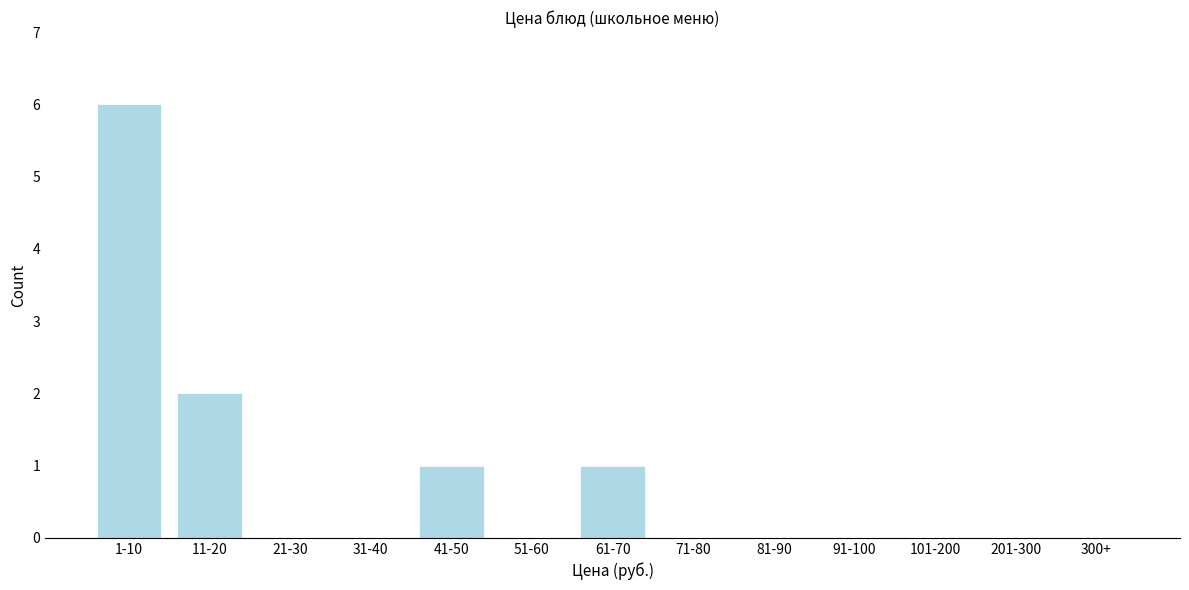

Reading right to left, transcribe all the data shown in this chart.

300+=0	201-300=0	101-200=0	91-100=0	81-90=0	71-80=0	61-70=1	51-60=0	41-50=1	31-40=0	21-30=0	11-20=2	1-10=6